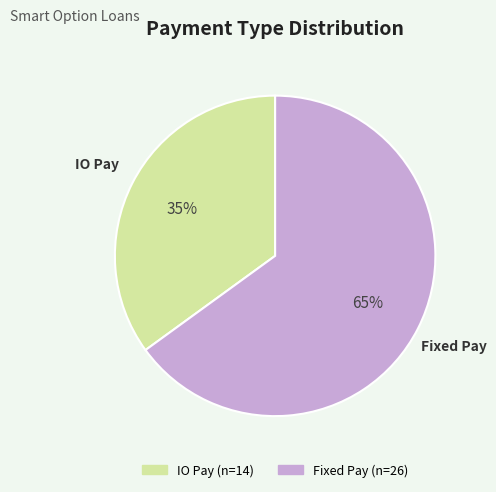

To the nearest percent, what percentage of the pie is Fixed Pay?

65%